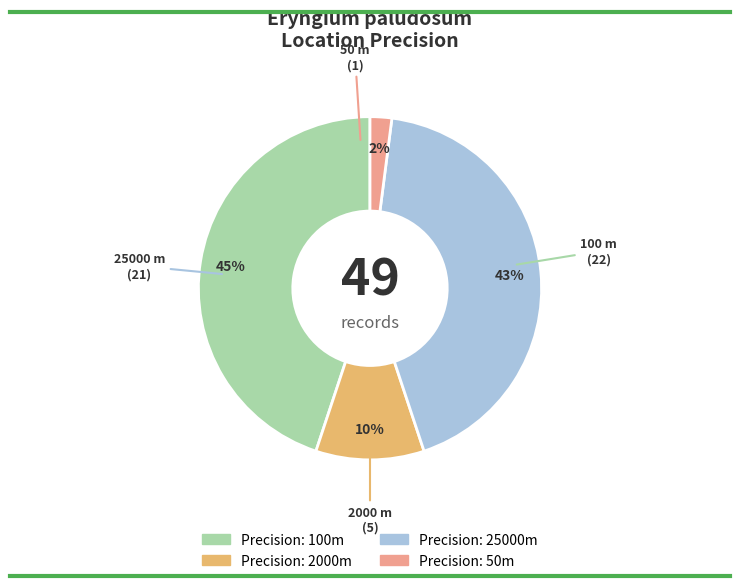

Is there a majority slice in this chart?

No